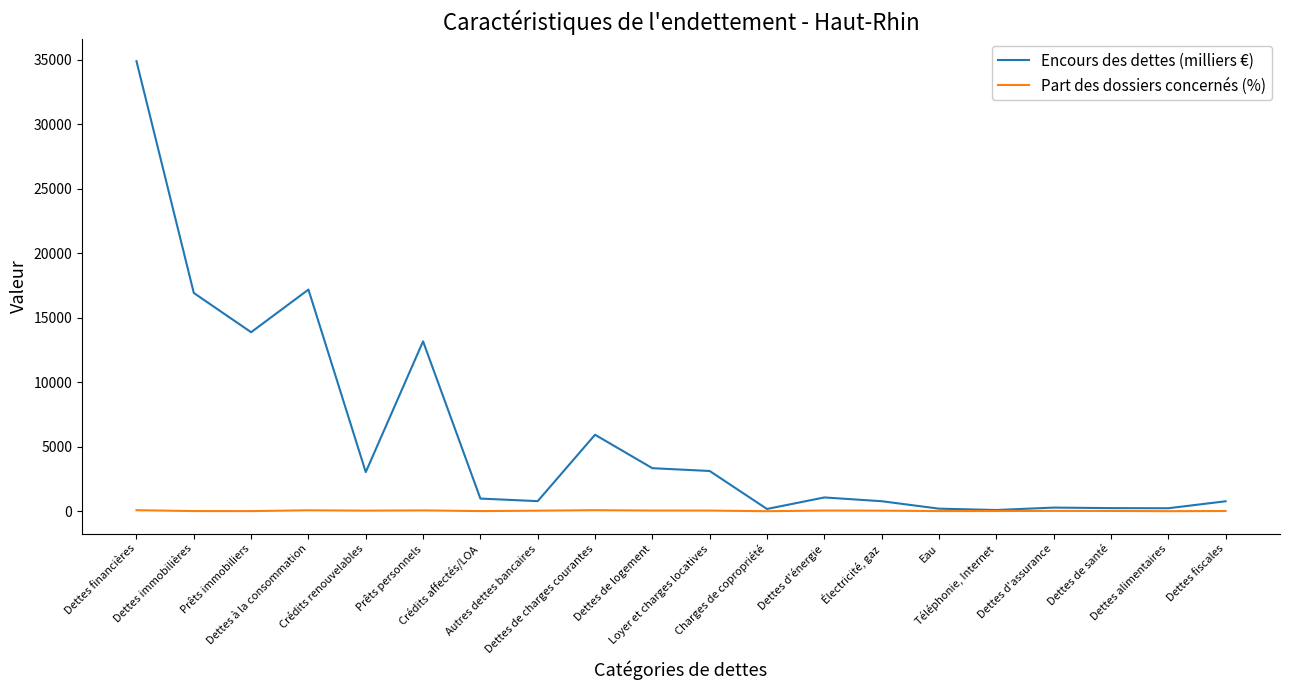

What is the maximum value shown in the chart?

34893.3